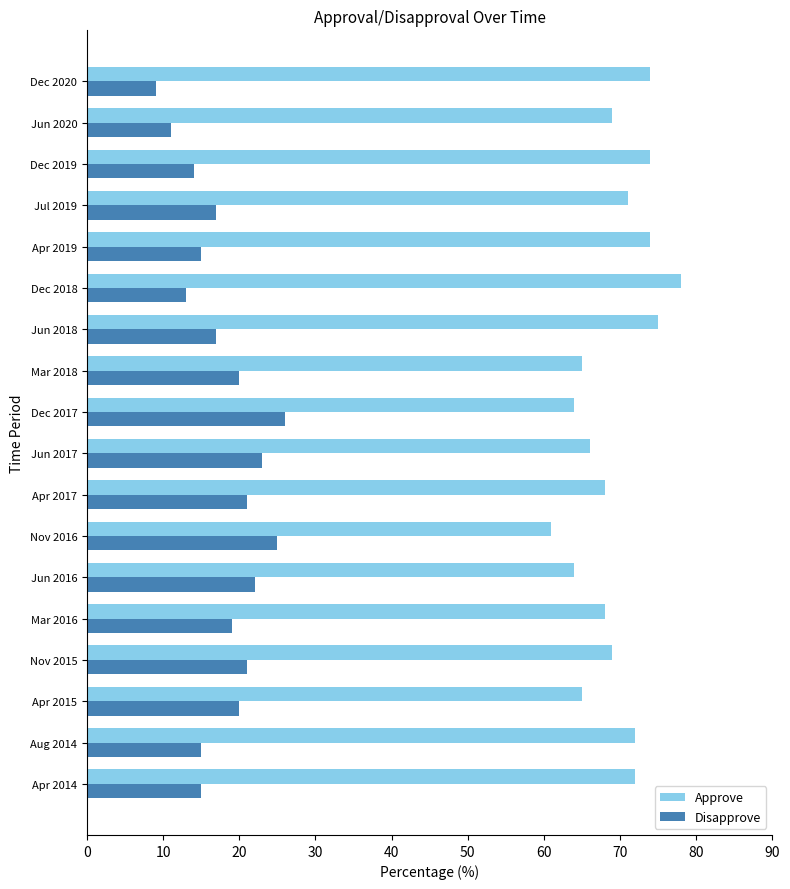

What is the average value of the Disapprove series?

18